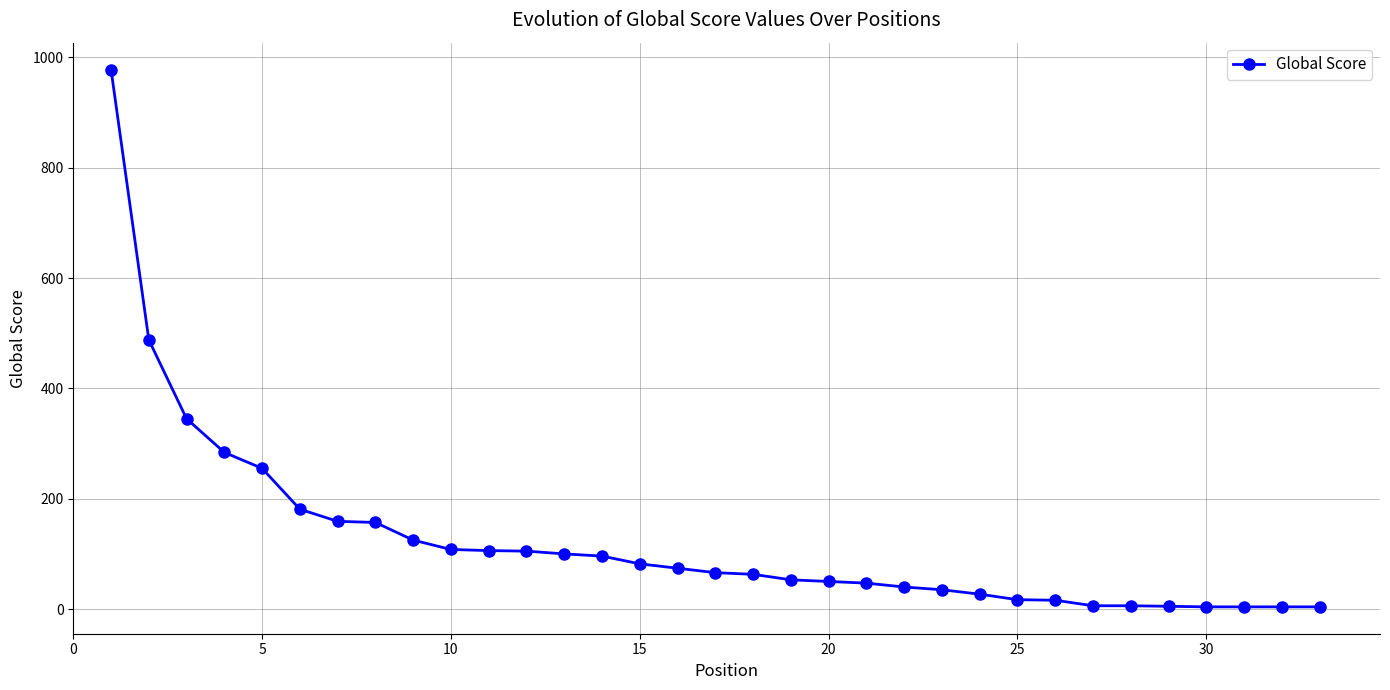

What is the difference between the second highest and second lowest values?

484